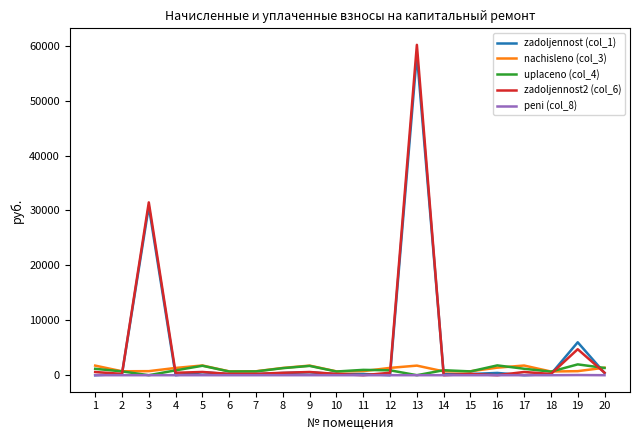

Does the chart have visible grid lines?

No